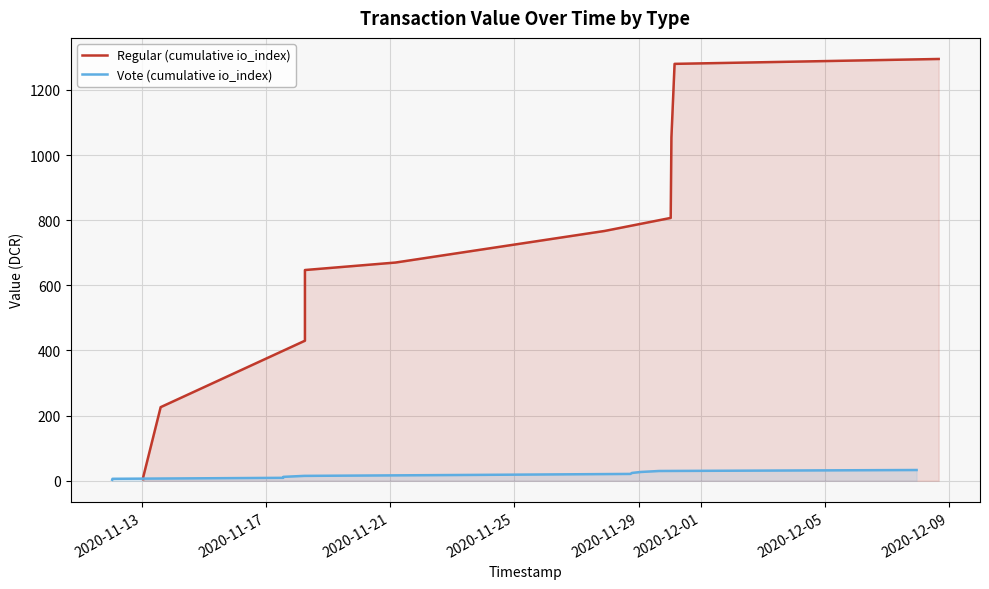

Which series changed the most between 2020-11-25 and 2020-11-29?

Regular (cumulative io_index)